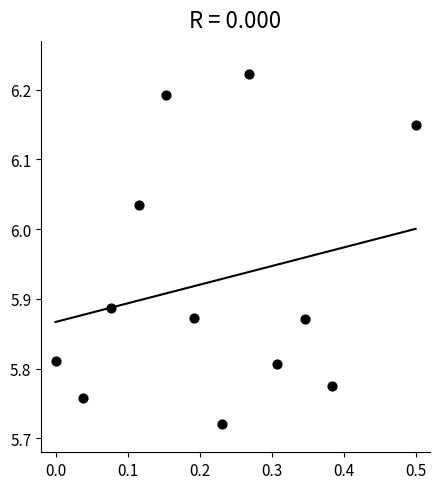

What is the range of X values (max minus min)?

0.5